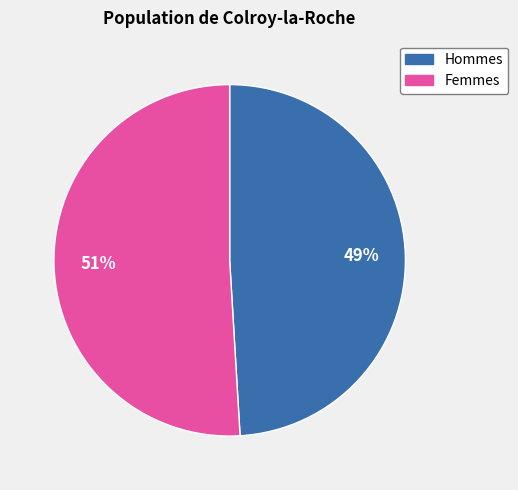

How many segments does this pie chart have?

2